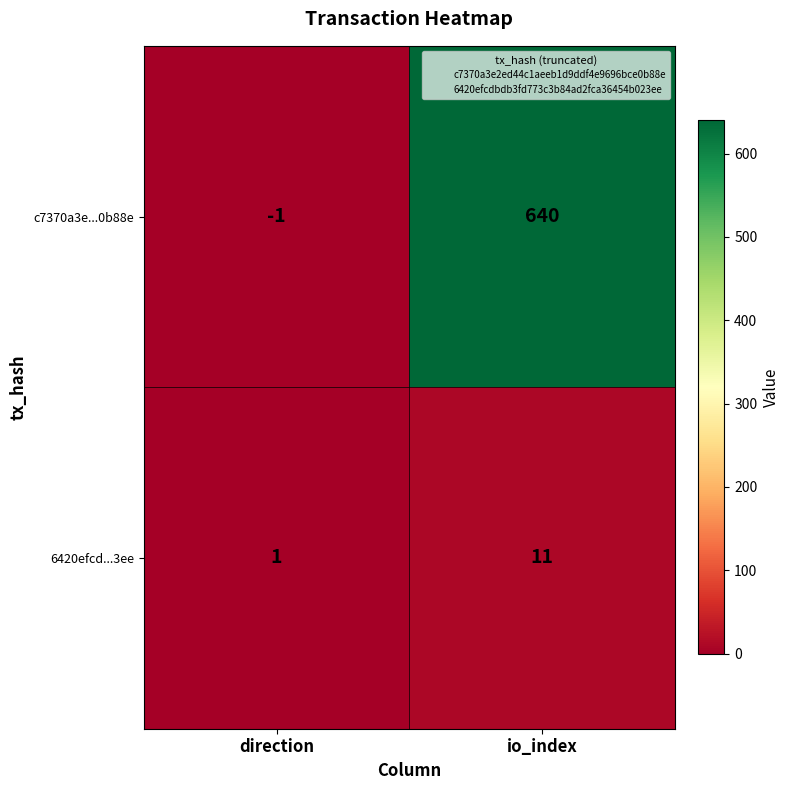

Which series changed the most between direction and io_index?

c7370a3e...0b88e